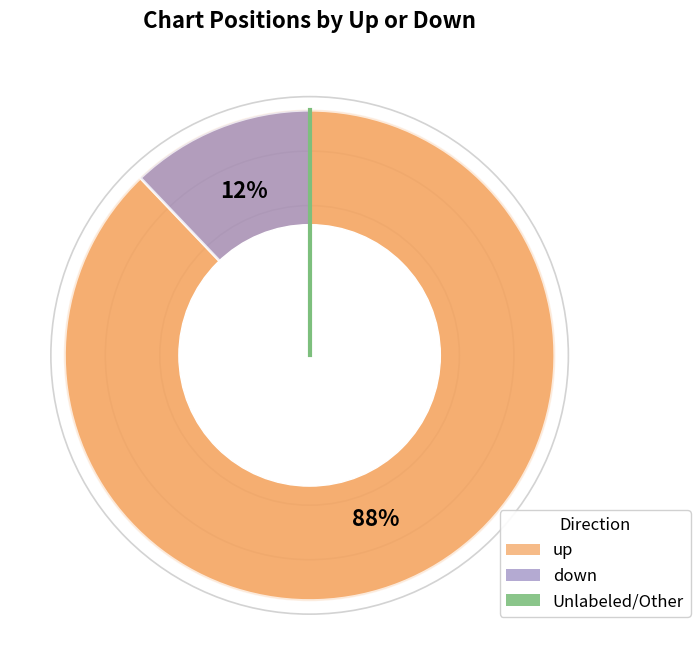

Combined, what portion of the pie is up and down?

100.0%